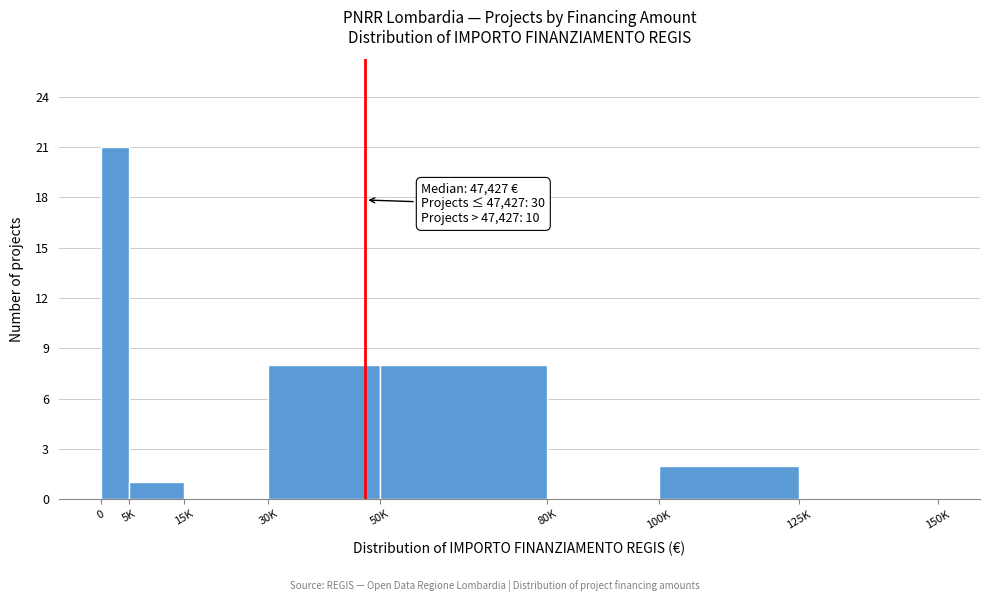

Reading right to left, what are all the values shown in this chart?

125K=0	100K=2	80K=0	50K=8	30K=8	15K=0	5K=1	0=21